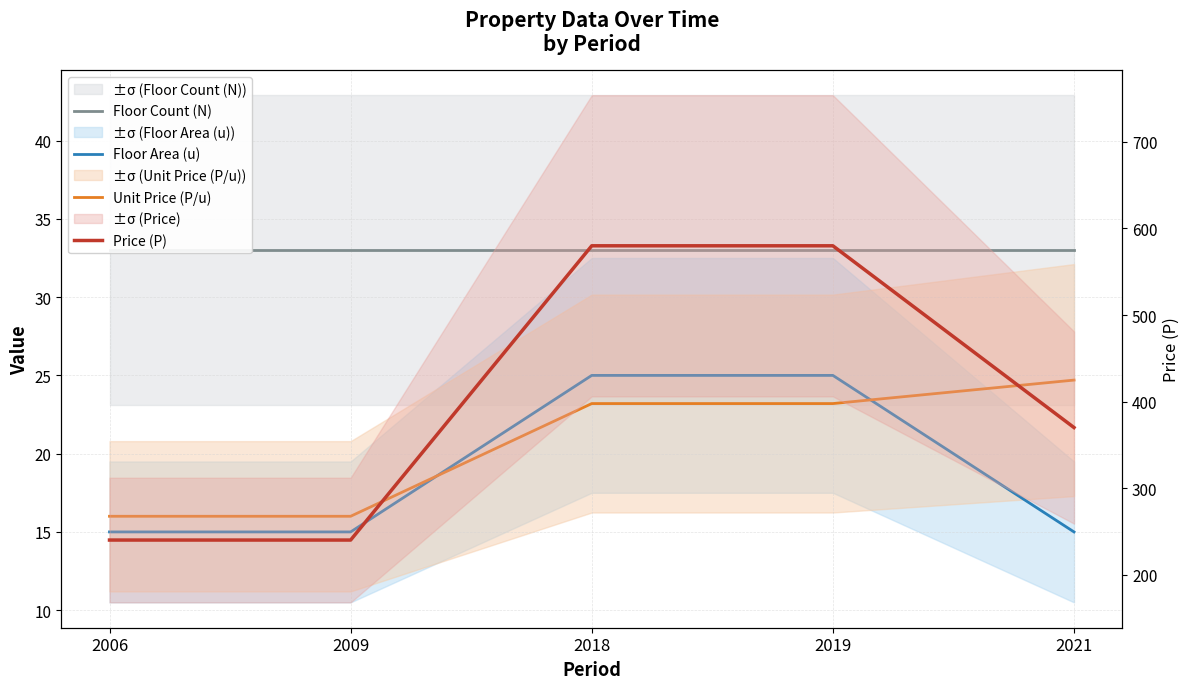

What are all the series names shown in the legend?

Floor Count (N), Floor Area (u), Unit Price (P/u), Price (P)